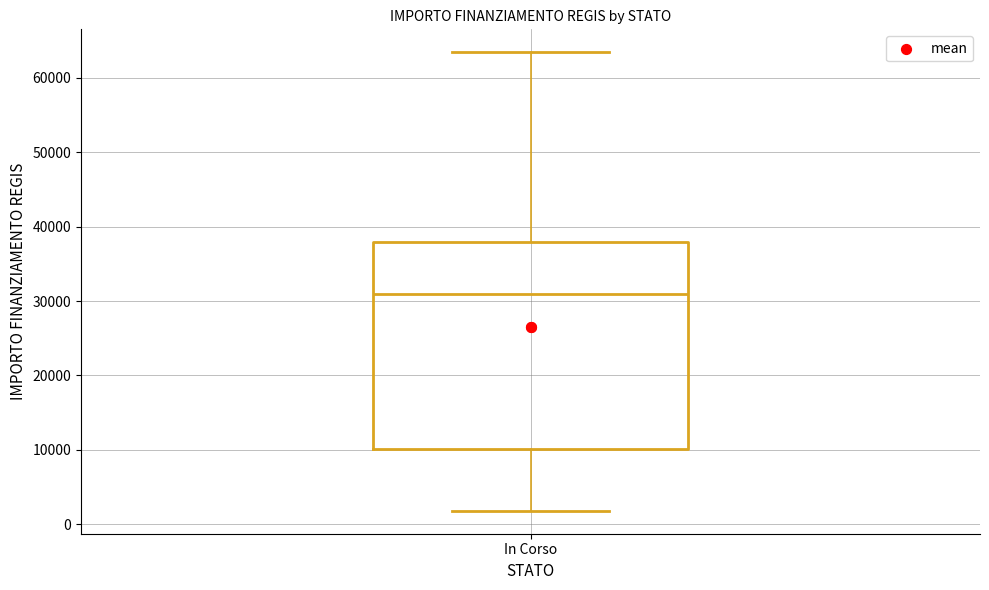

Where does the lower whisker of the box for In Corso end on the y-axis? The values are not printed on the chart, so give them approximately, as read against the axis.

2000